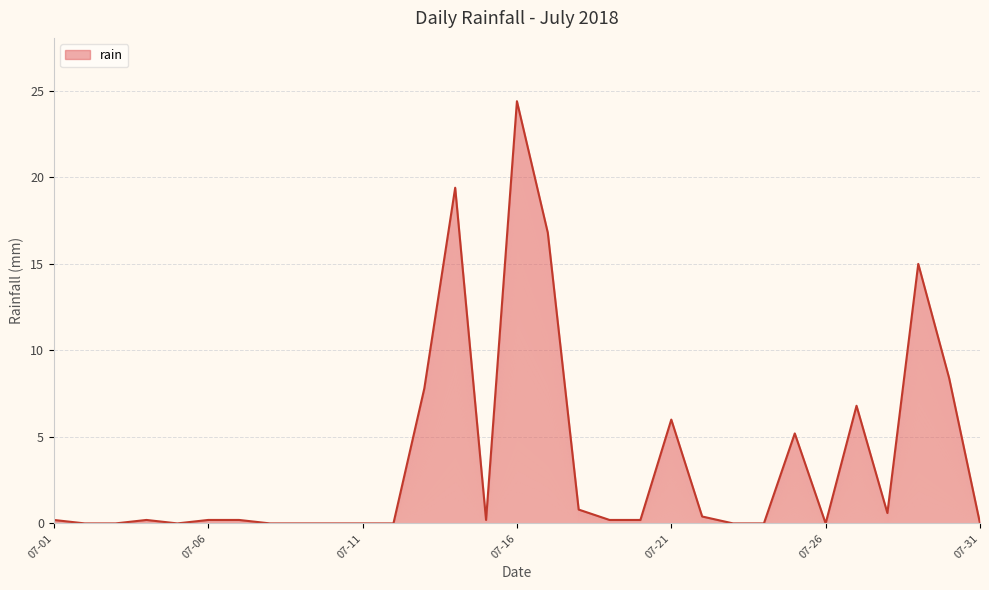

At which category does the chart reach its minimum across all series?

2018-07-02